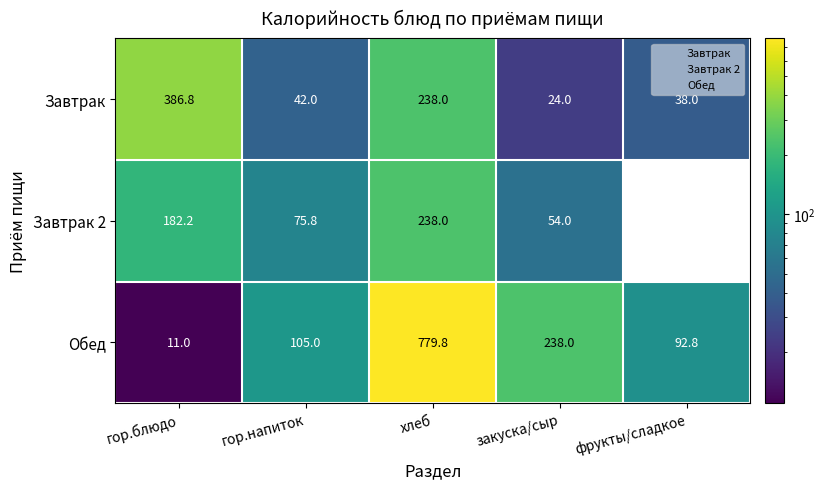

What is the approximate value of Завтрак 2 at хлеб?

238.0